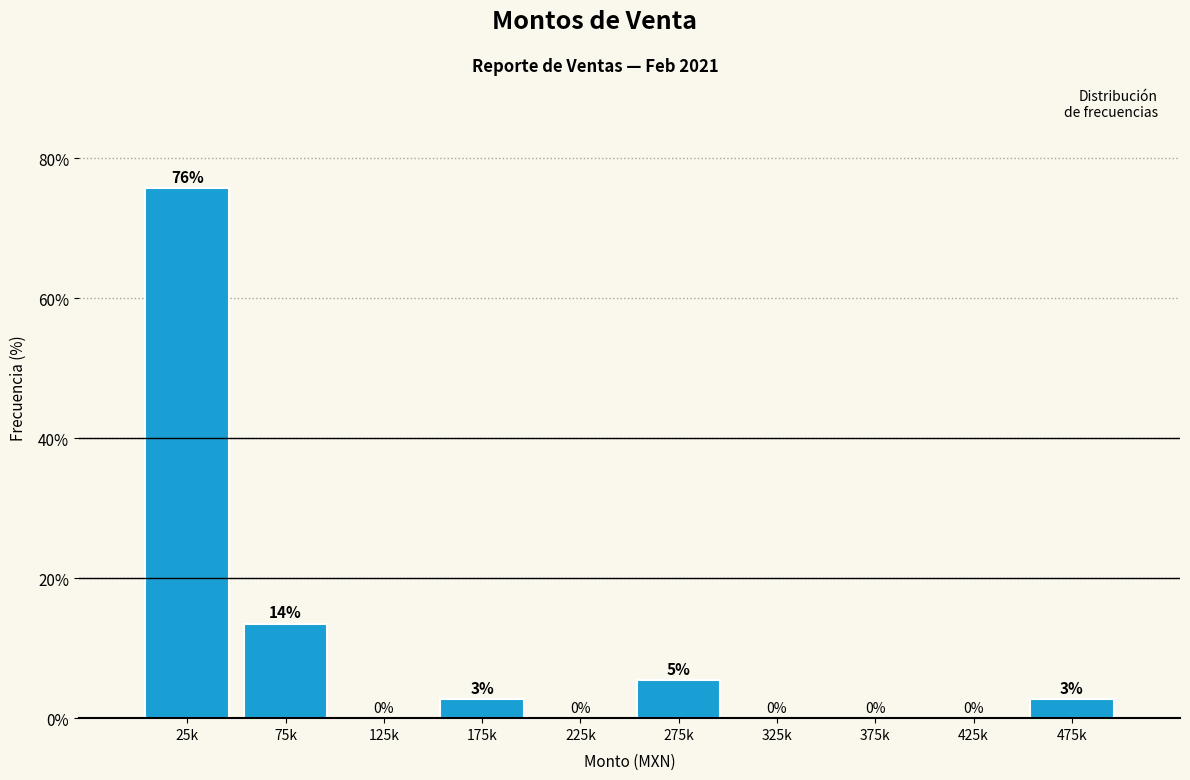

What is the maximum value shown in the chart?

75.7